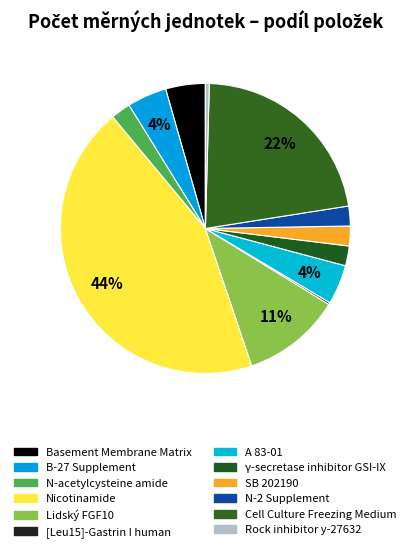

To the nearest percent, what is the difference between the largest and smallest slice percentages?

44%